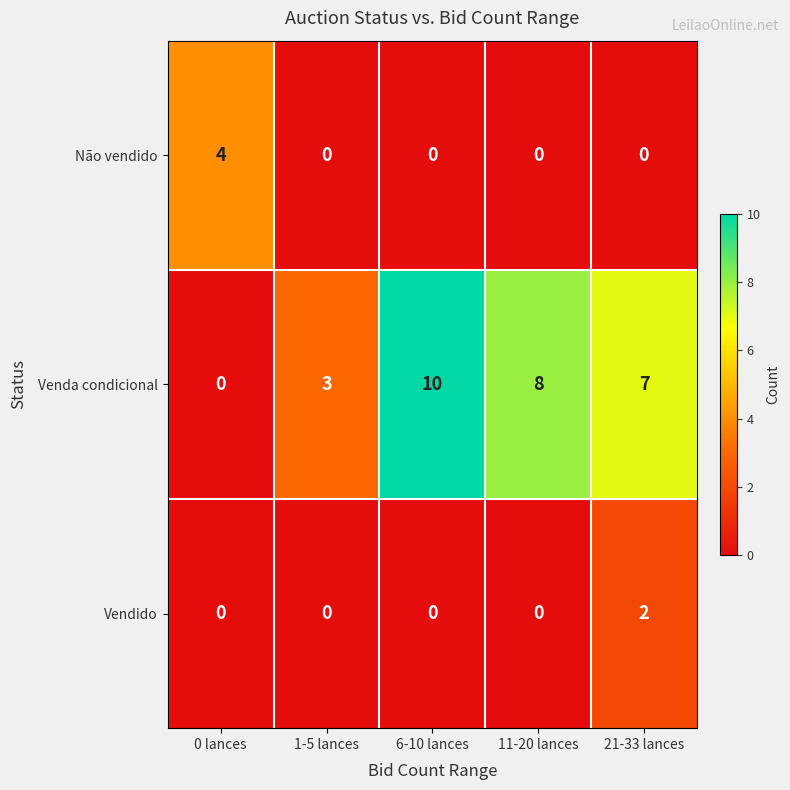

Reading left to right, list all the values displayed in this chart.

Não vendido: 0 lances=4	1-5 lances=0	6-10 lances=0	11-20 lances=0	21-33 lances=0
Venda condicional: 0 lances=0	1-5 lances=3	6-10 lances=10	11-20 lances=8	21-33 lances=7
Vendido: 0 lances=0	1-5 lances=0	6-10 lances=0	11-20 lances=0	21-33 lances=2